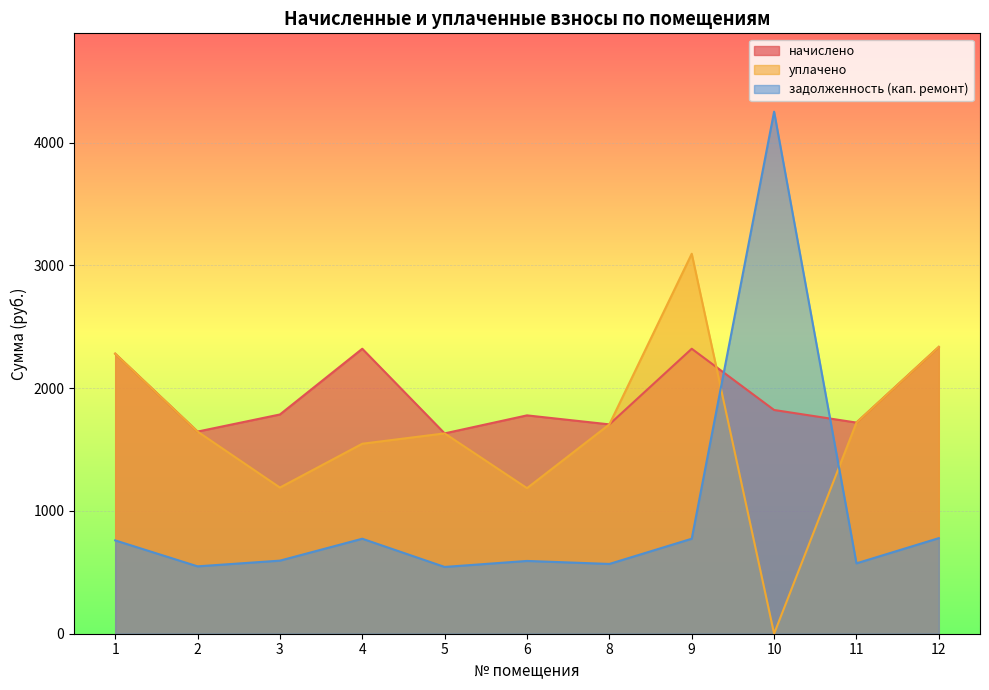

How many interior local peaks does the уплачено series have?

2